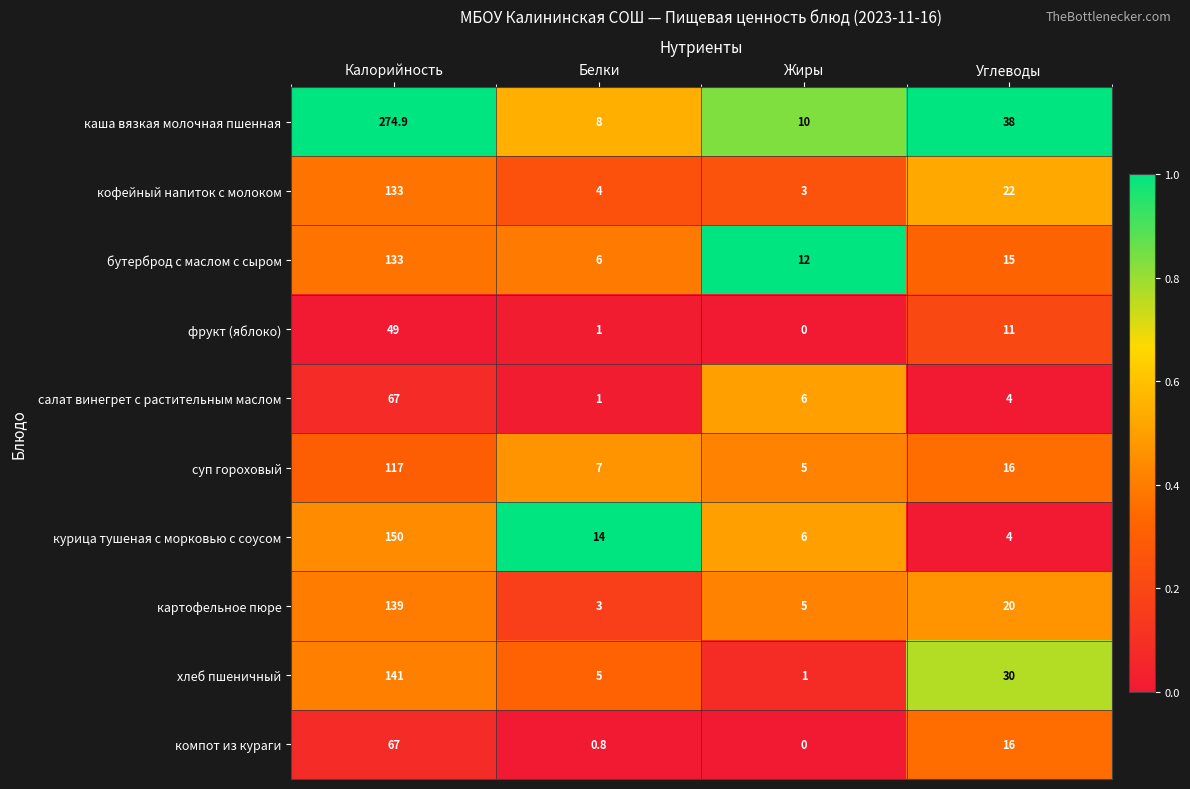

What is the minimum value for каша вязкая молочная пшенная?

8.0